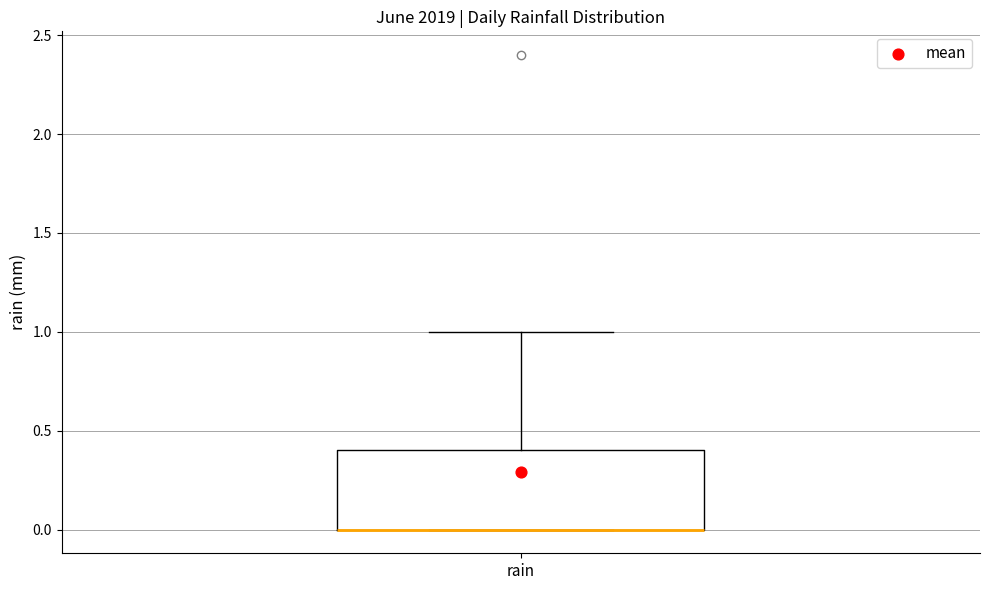

Read this box plot against the y-axis: the position of the median line, the range covered by the box, and the ends of both whiskers. The values are not printed on the chart, so give them approximately, as read against the axis.

median 0.0 (drawn on the box's lower edge), box 0.0 to 0.4, whiskers 0.0 to 1.0